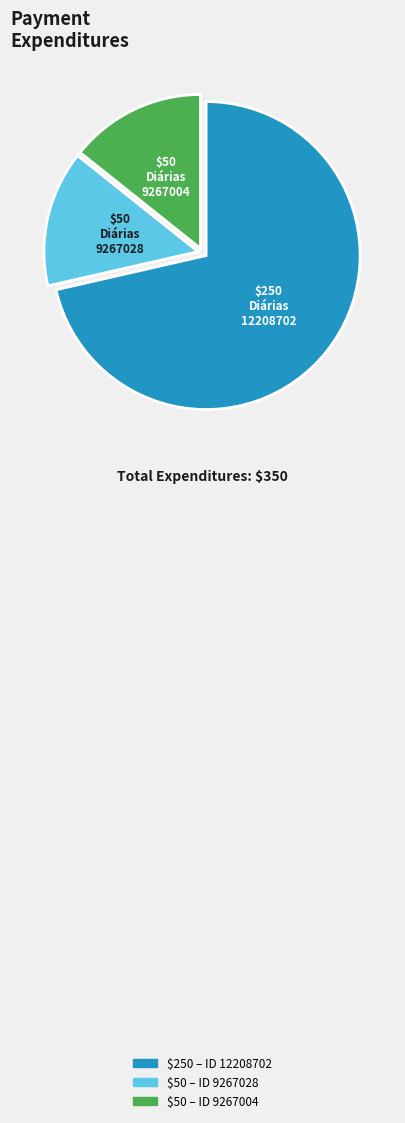

Does any single category account for the majority?

Yes